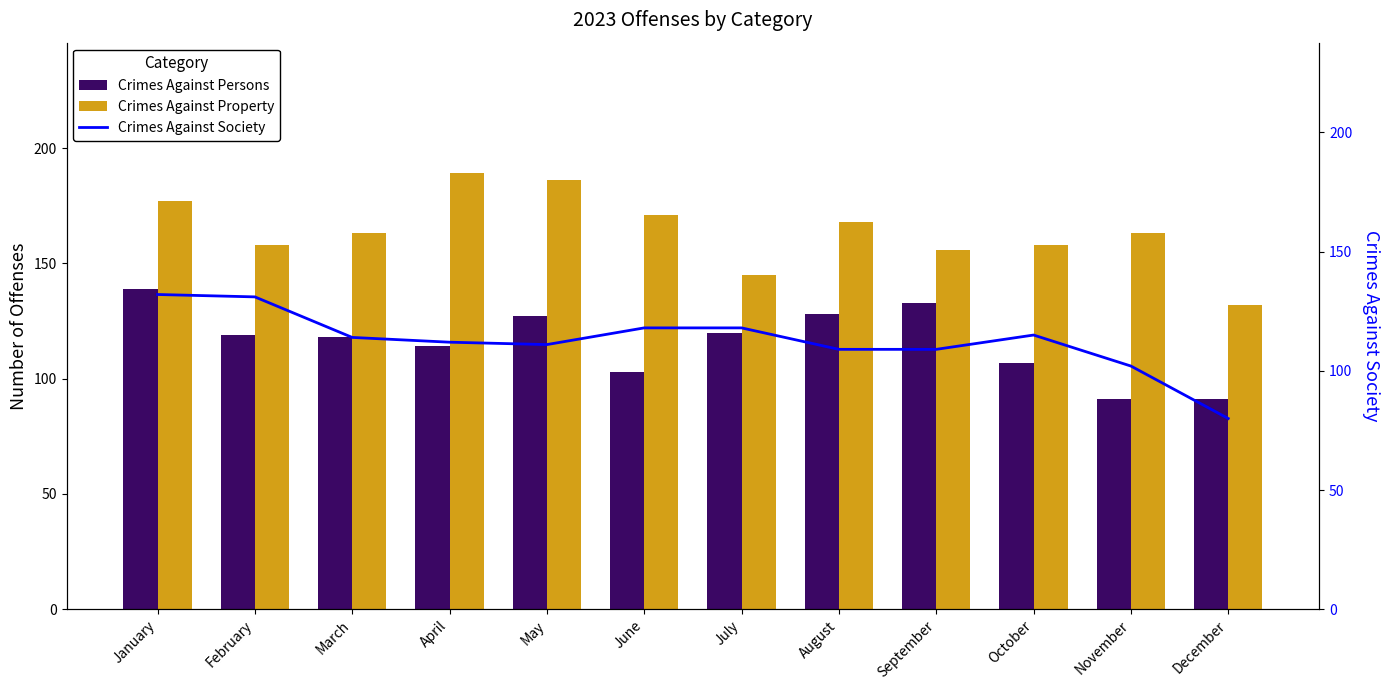

Reading left to right, what are all the values shown in this chart?

Crimes Against Persons: 139	119	118	114	127	103	120	128	133	107	91	91
Crimes Against Property: 177	158	163	189	186	171	145	168	156	158	163	132
Crimes Against Society: 132	131	114	112	111	118	118	109	109	115	102	80